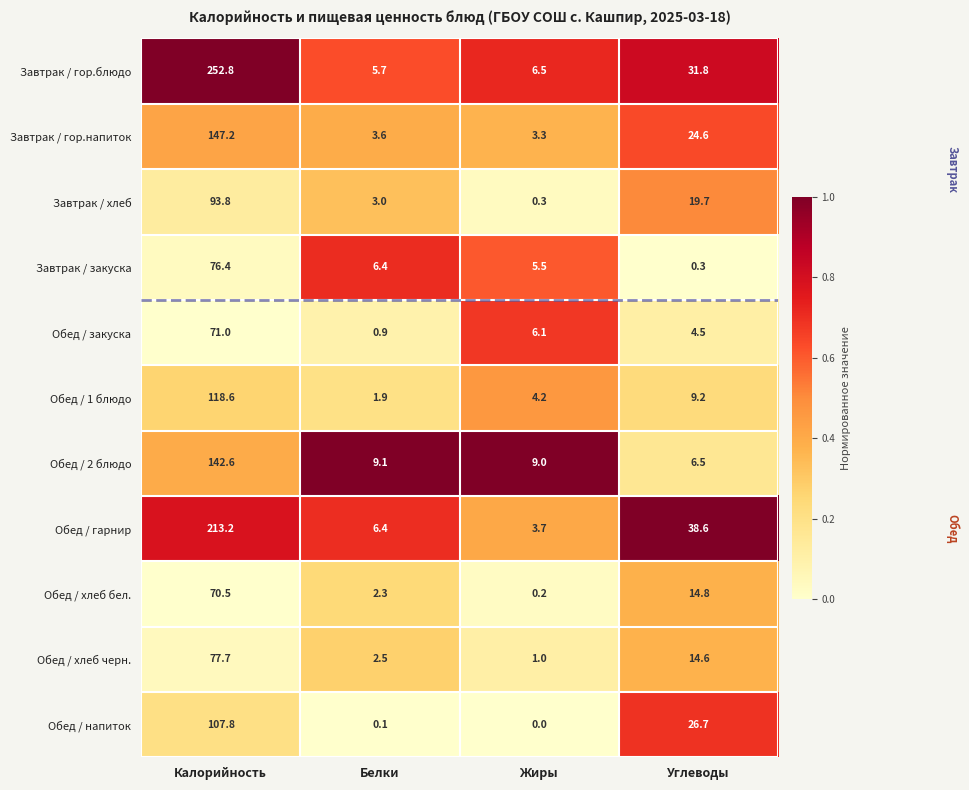

List the labels in order of Обед / хлеб бел. value, largest first.

Калорийность, Углеводы, Белки, Жиры